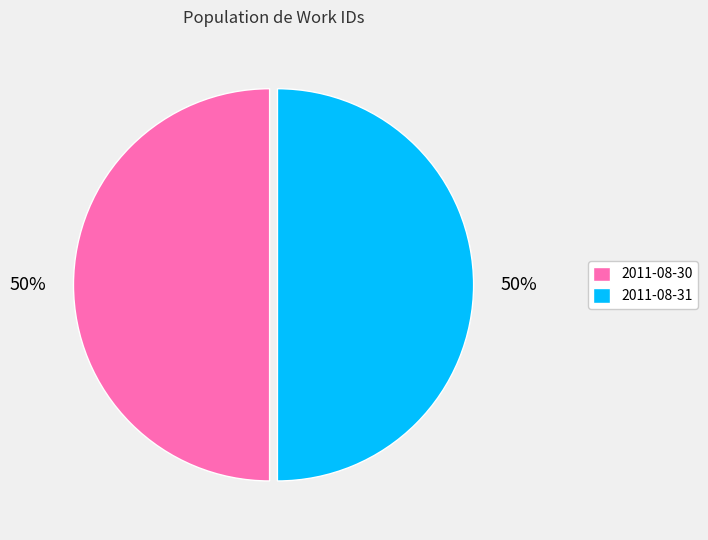

What percentage is the 2011-08-30 slice, to the nearest percent?

50%